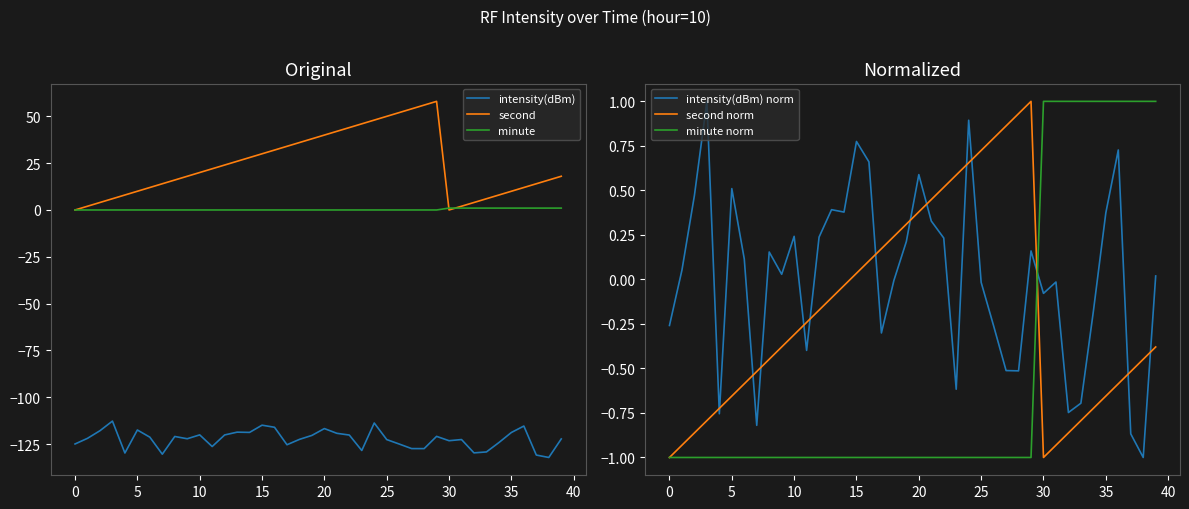

True or false: second and intensity(dBm) cross at least once.

False